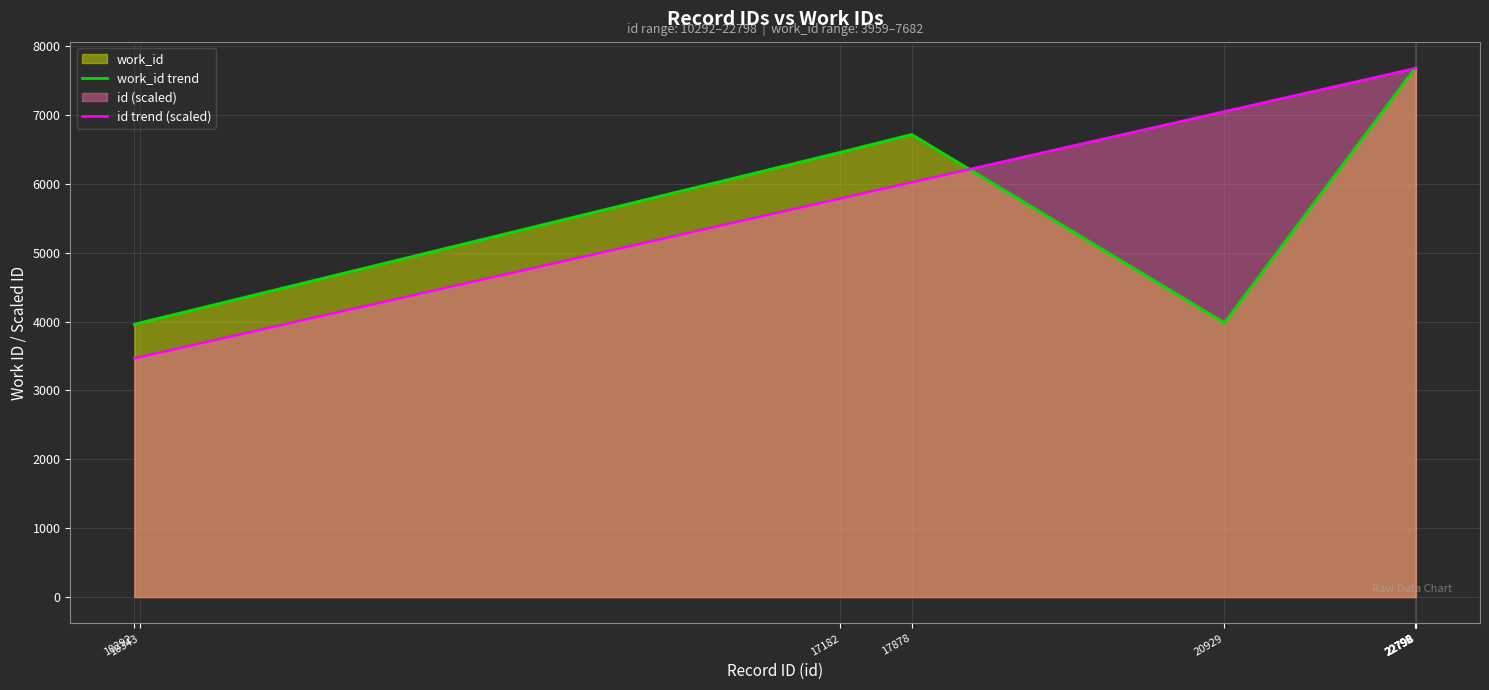

Where is the first local minimum for work_id trend?

20929